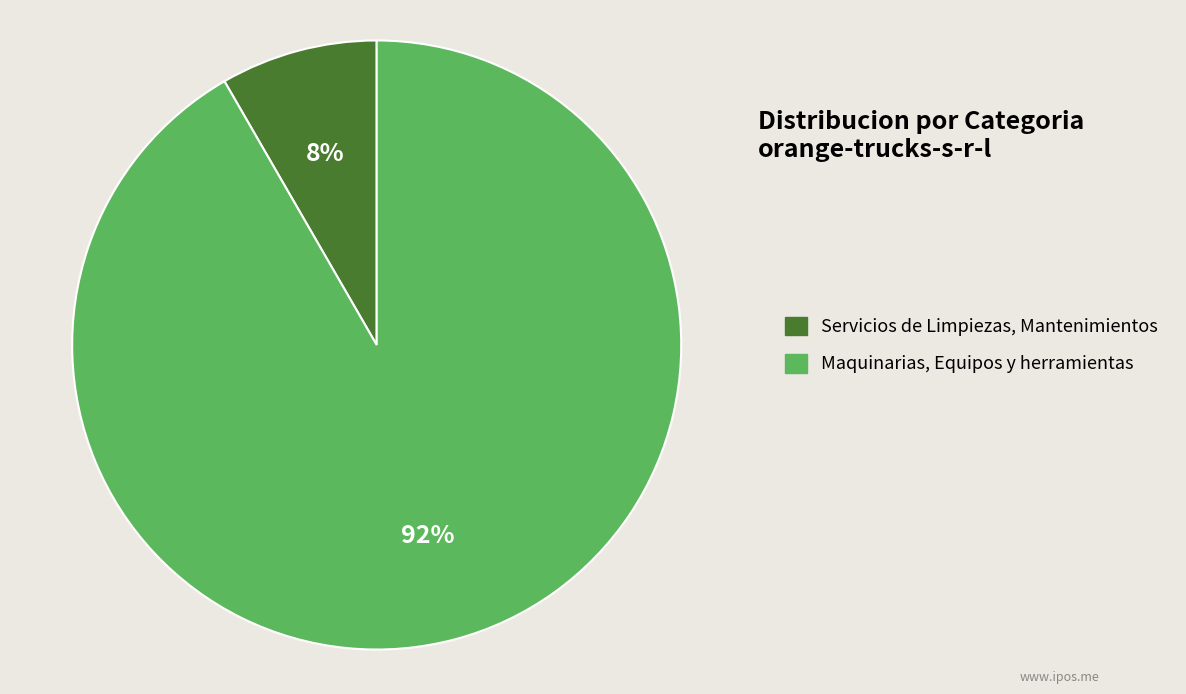

Which slice is the smallest?

Servicios de Limpiezas, Mantenimientos